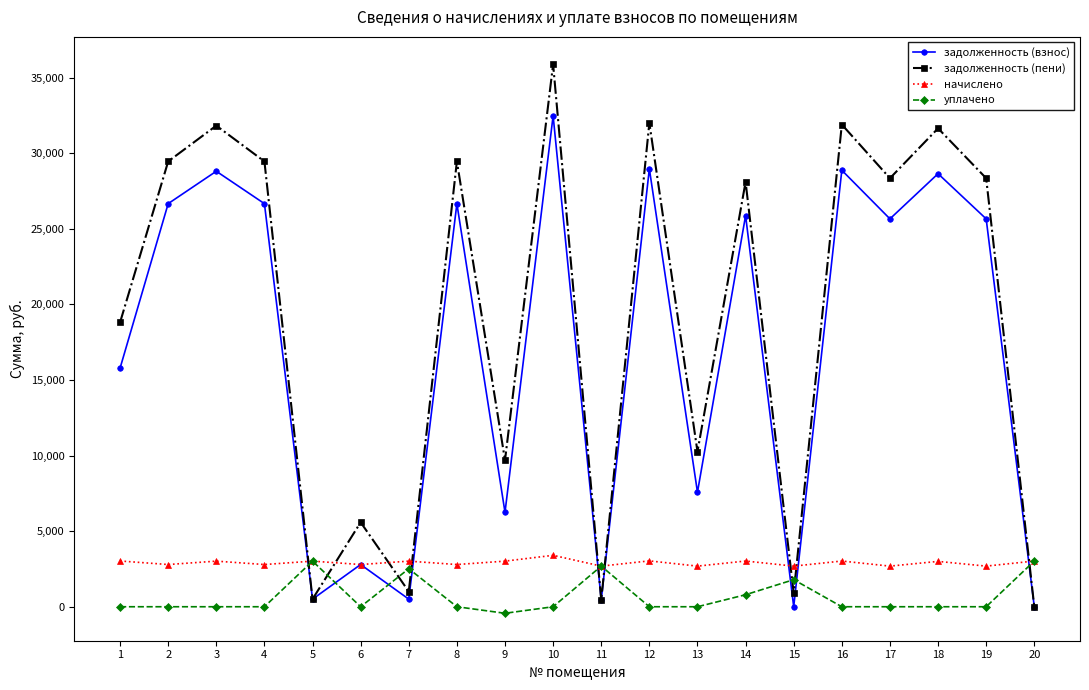

What is the maximum value shown in the chart?

35886.0